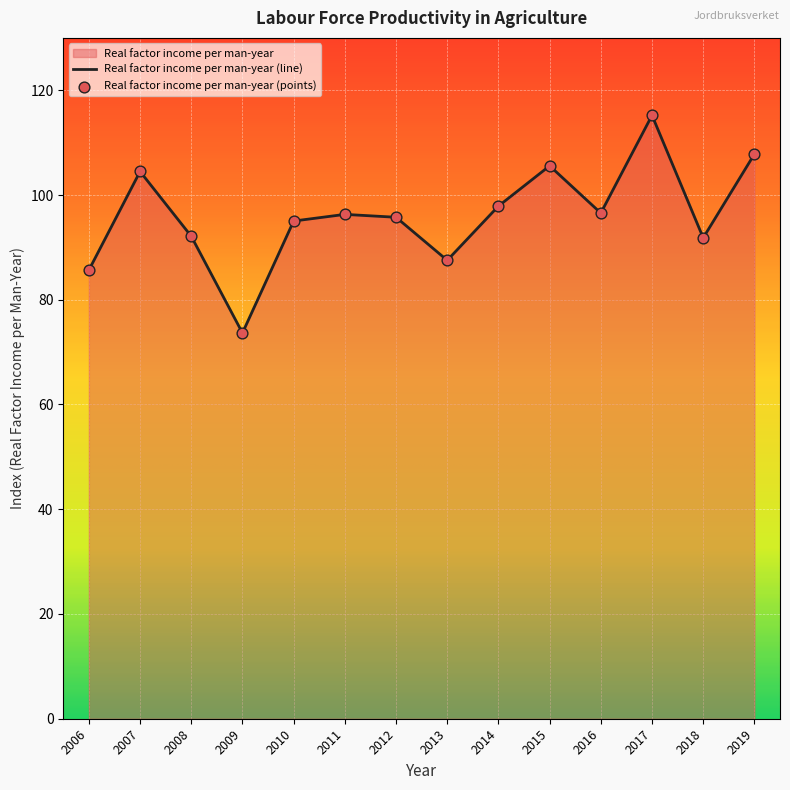

Approximately how many times larger is the value at 2007 compared to 2012?

1.1